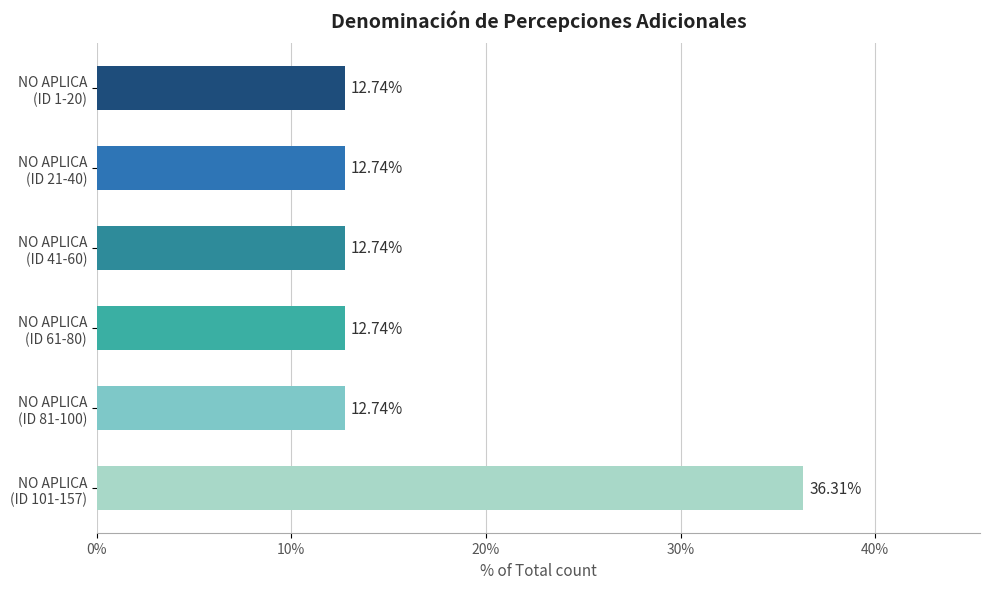

What is the difference between the maximum and second lowest values?

23.6